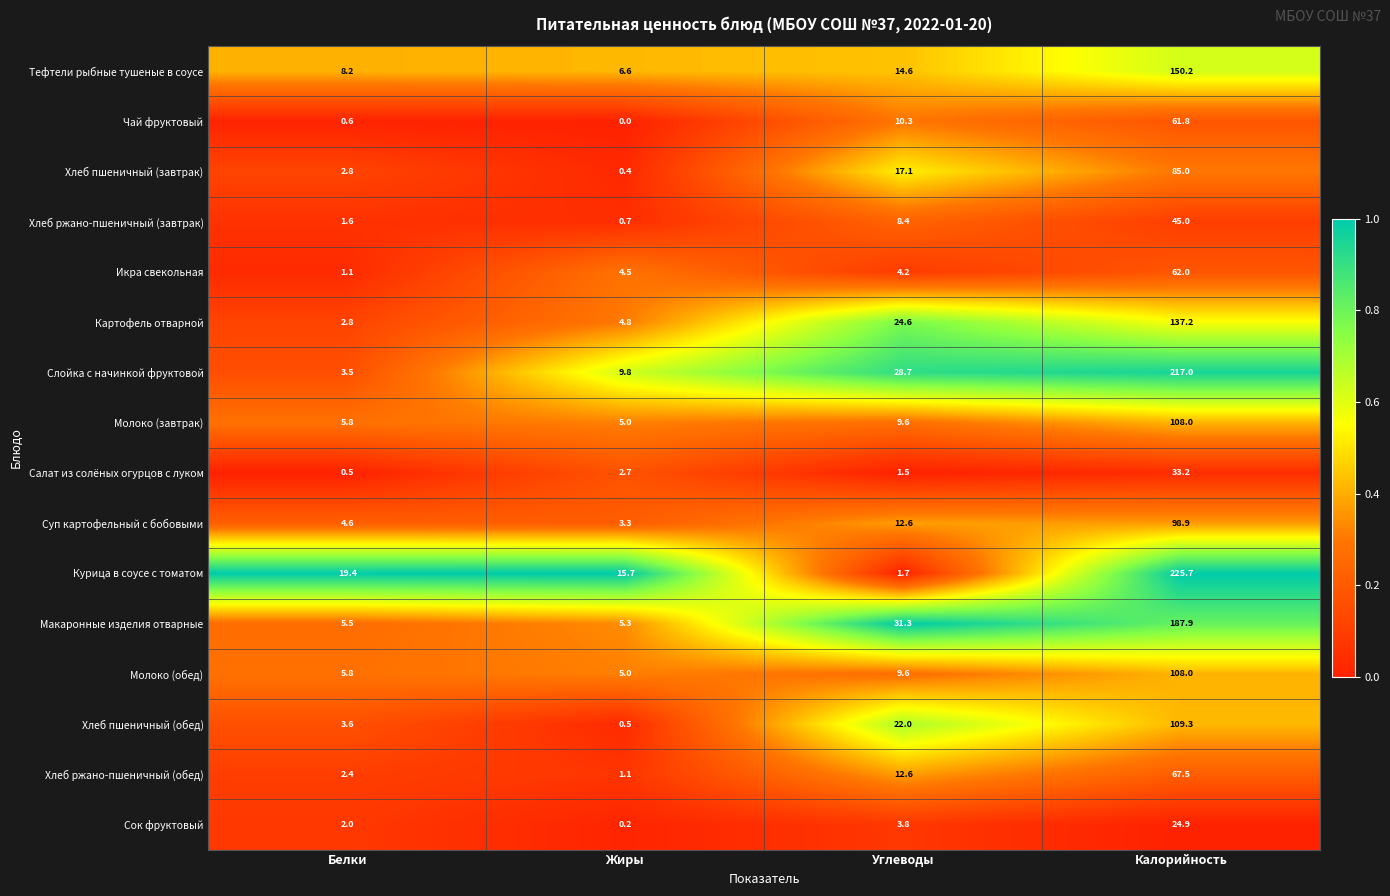

Which category has the lowest value in the Картофель отварной series?

Белки